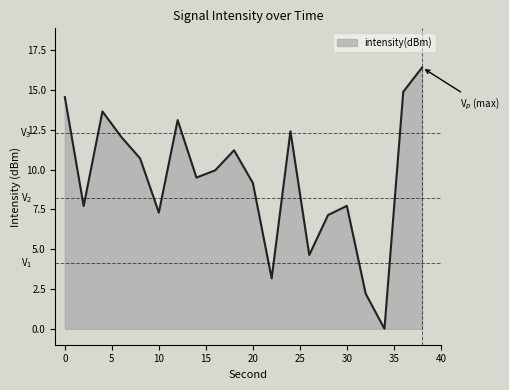

What is the greatest value displayed?

16.4